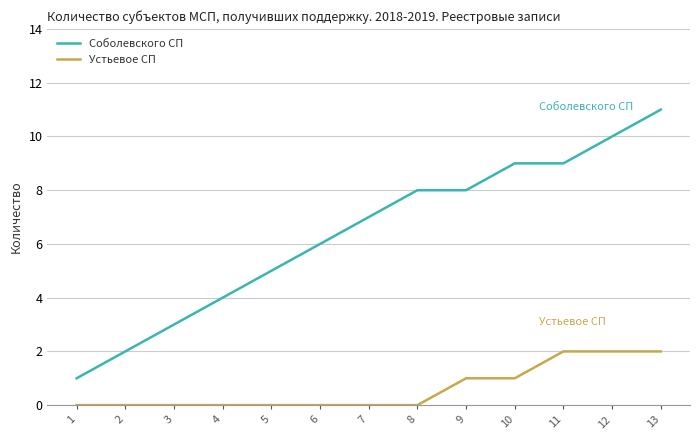

Which category has the lowest value in the Соболевского СП series?

1